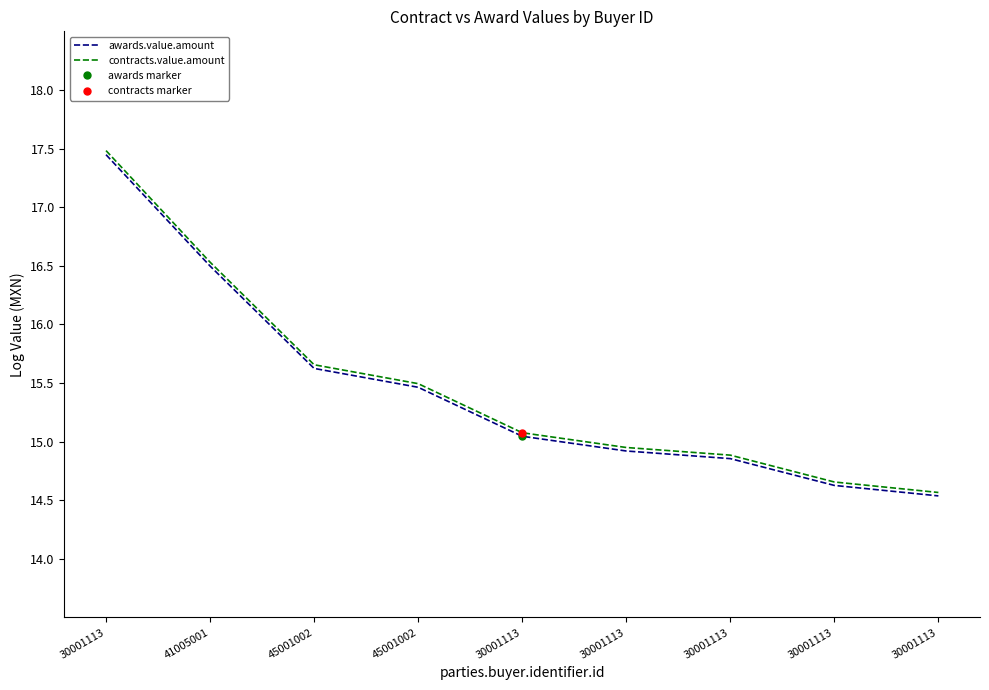

Which has a higher value, 45001002 or 30001113?

45001002